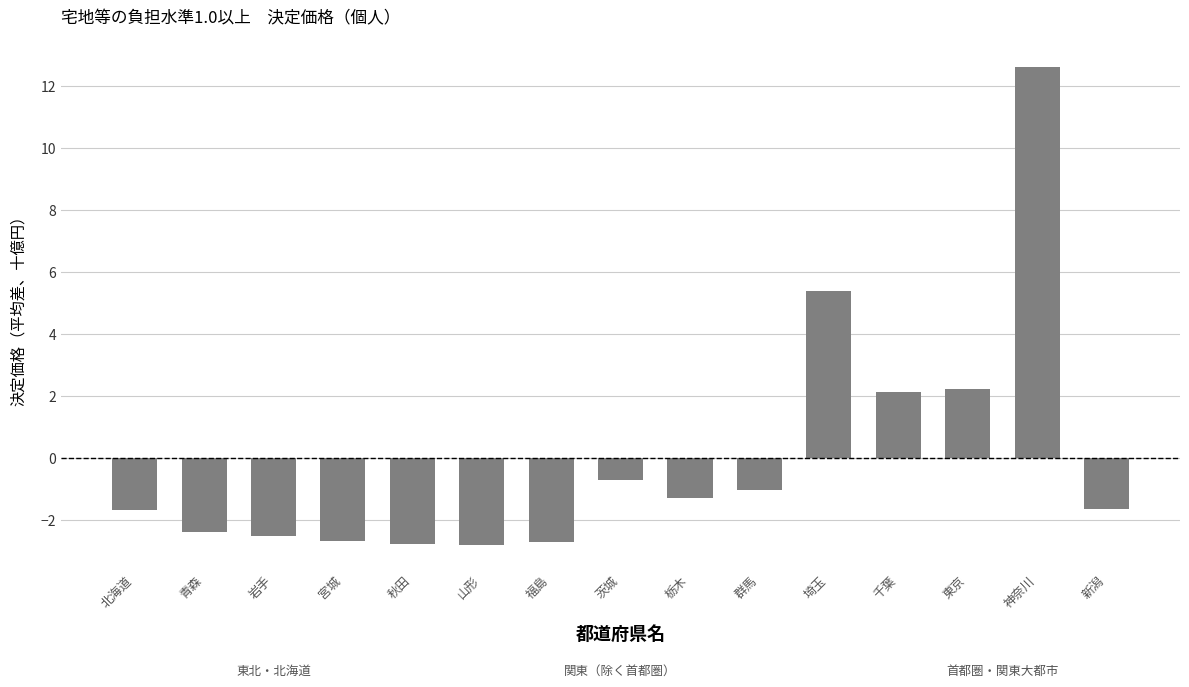

What is the difference between the values at 神奈川 and 岩手?

15.1